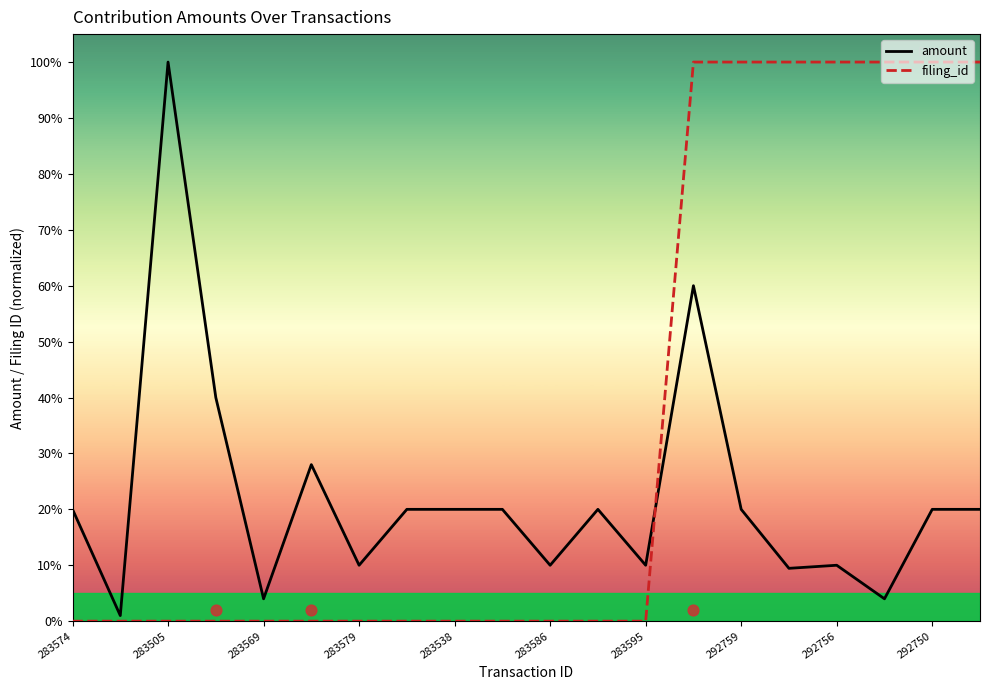

Is the value of filing_id at 283586 greater than the value of amount at 292750?

No